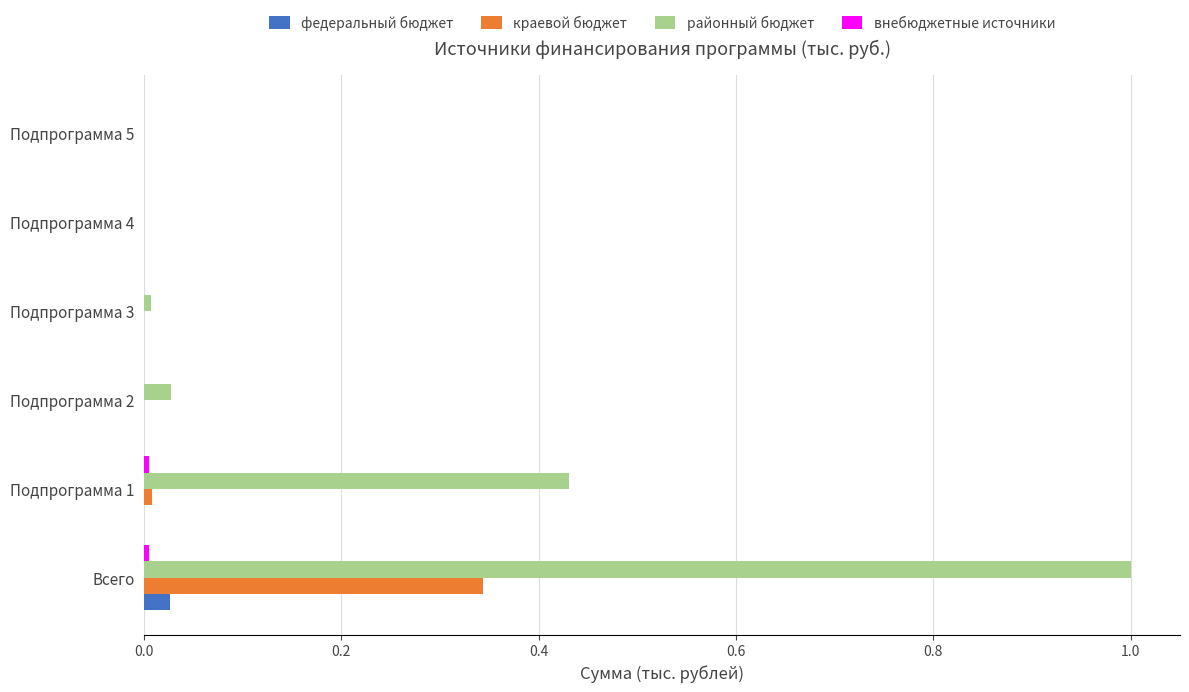

Count the number of categories in the chart.

6